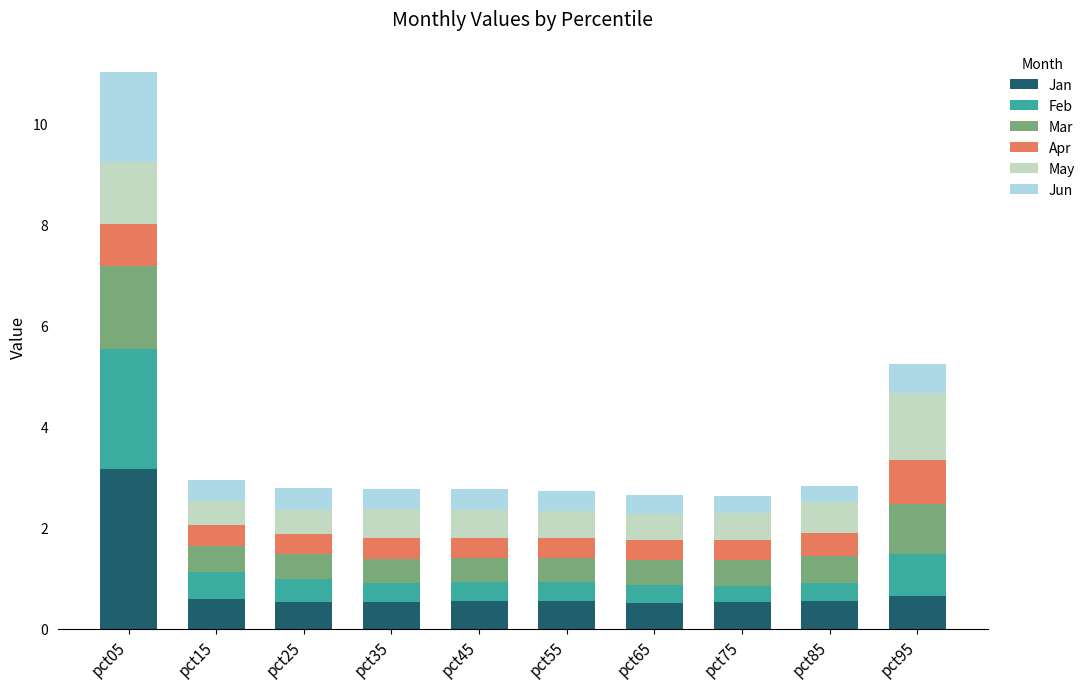

What is the sum of all Jan values?

8.2